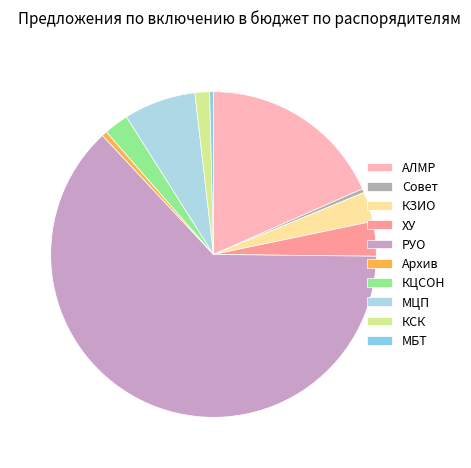

How many segments does this pie chart have?

10